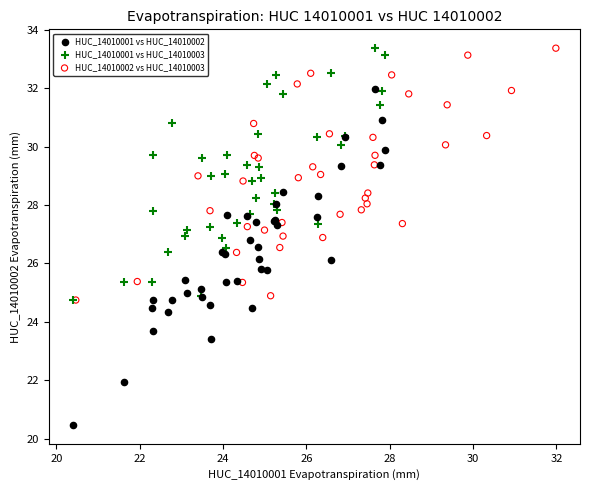

Which series contains the lowest Y value?

HUC_14010001 vs HUC_14010002